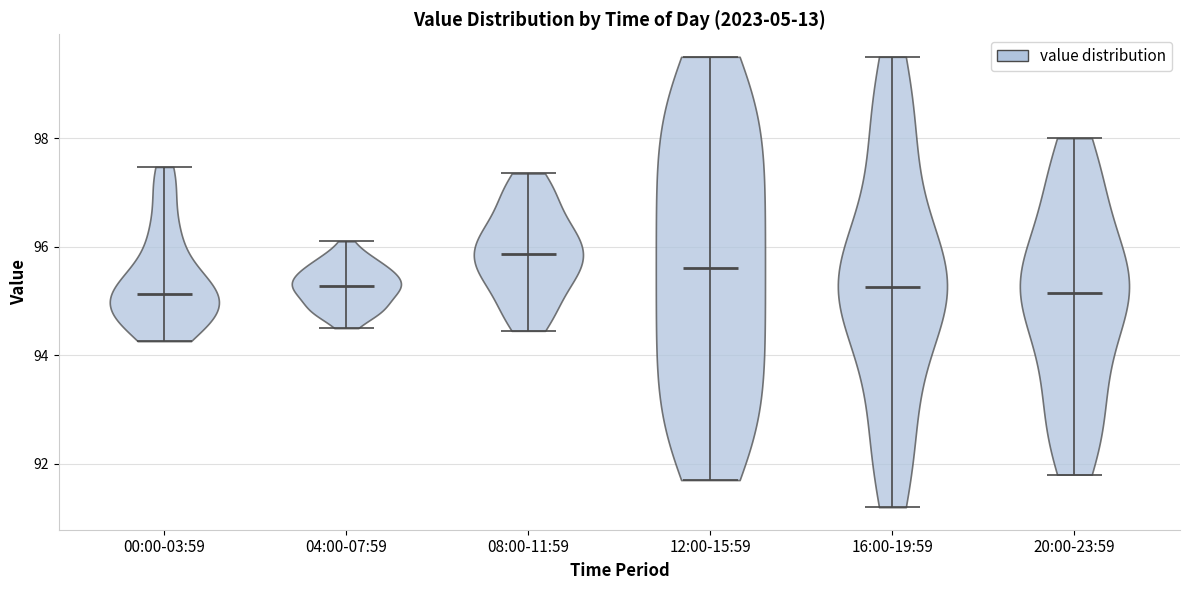

Reading left to right, read every violin against the y-axis: where its median line is, and the lowest and highest points it reaches. The values are not printed on the chart, so give them approximately, as read against the axis.

00:00-03:59: median line 95.2, lowest point 94.2, highest point 97.4
04:00-07:59: median line 95.2, lowest point 94.6, highest point 96.2
08:00-11:59: median line 95.8, lowest point 94.4, highest point 97.4
12:00-15:59: median line 95.6, lowest point 91.8, highest point 99.6
16:00-19:59: median line 95.2, lowest point 91.2, highest point 99.6
20:00-23:59: median line 95.2, lowest point 91.8, highest point 98.0